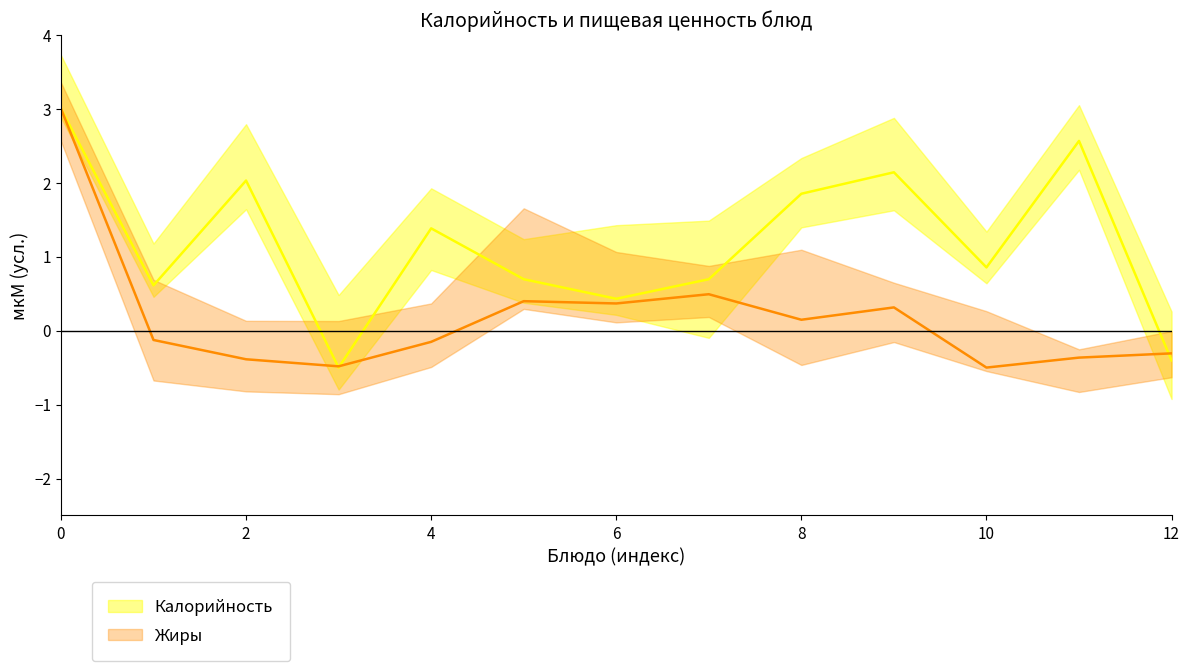

How many values in Жиры are below zero?

7